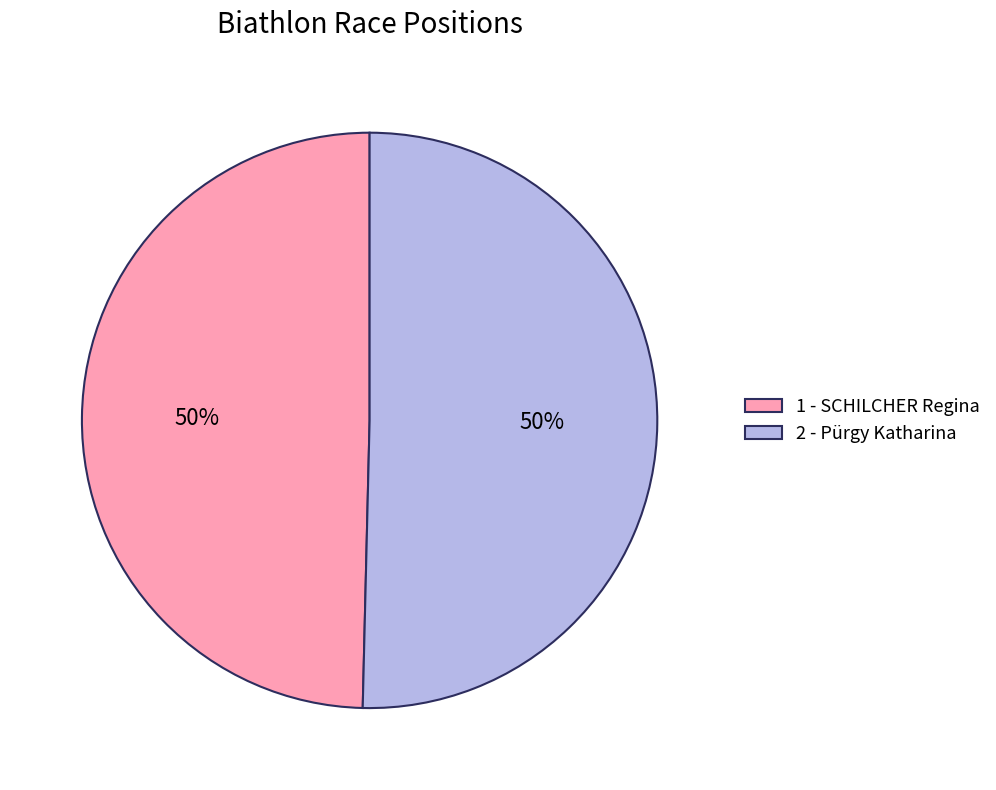

Is the sum of 1 - SCHILCHER Regina and 2 - Pürgy Katharina greater than half?

Yes